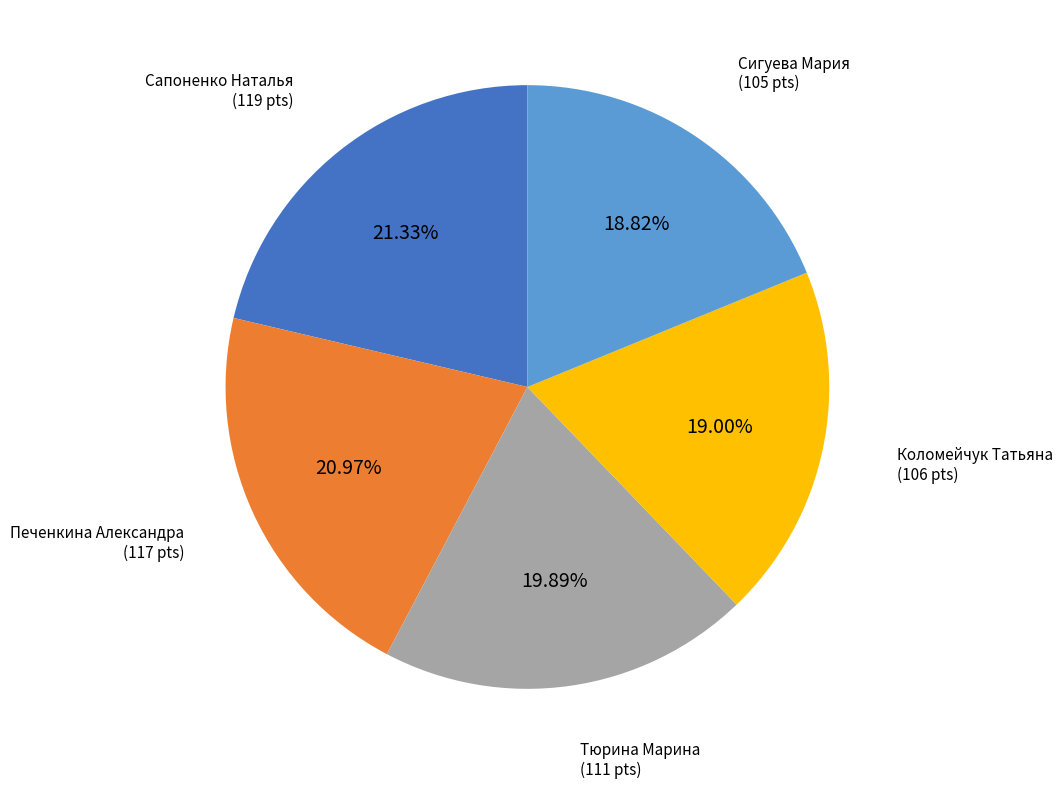

How many segments does this pie chart have?

5